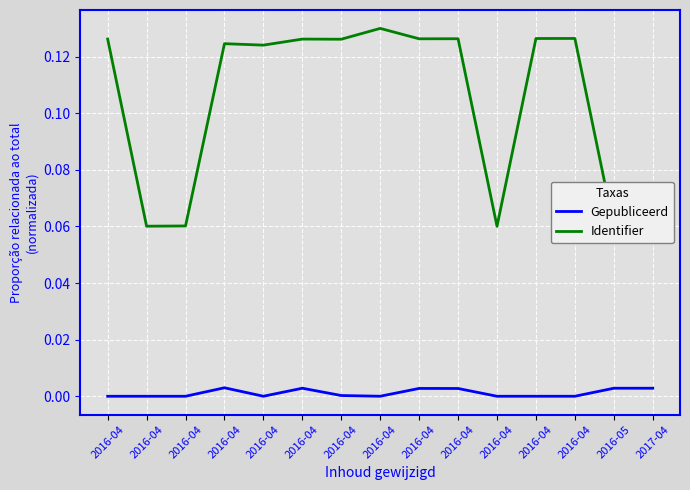

True or false: Identifier and Gepubliceerd intersect in this chart.

False